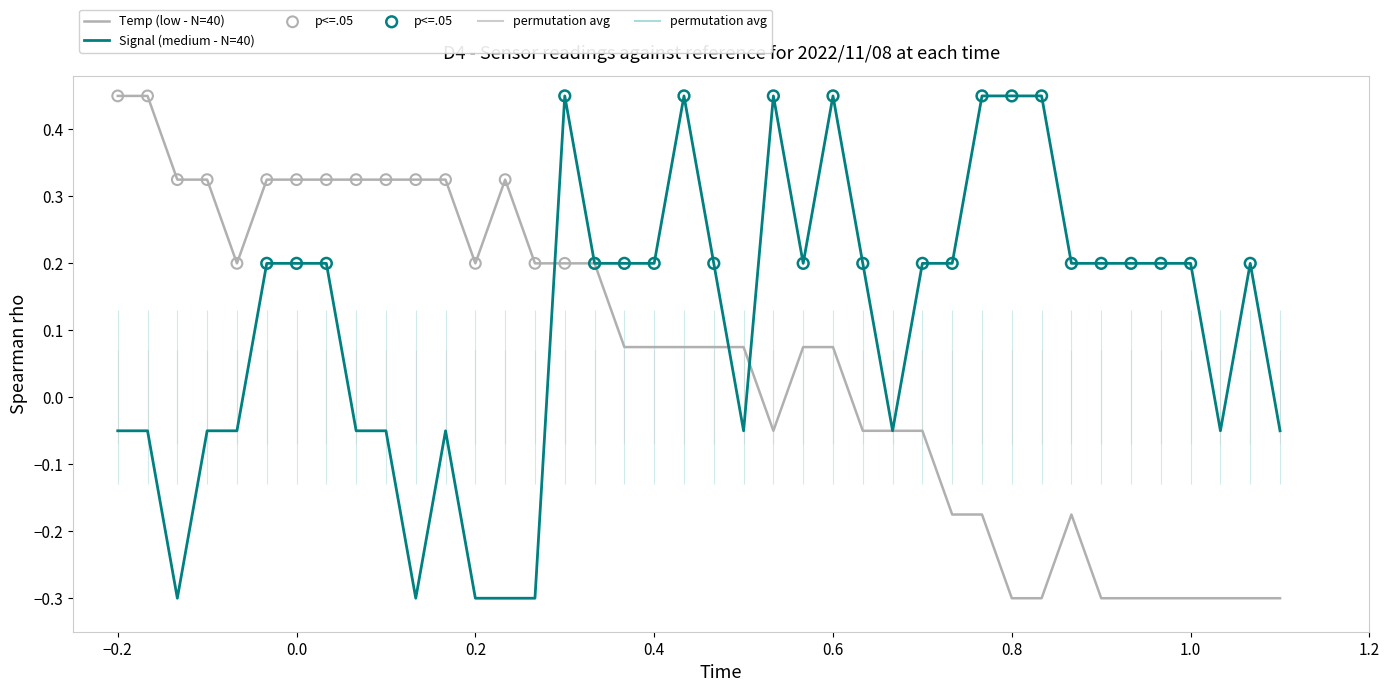

Which series reaches the maximum Y coordinate?

Temp